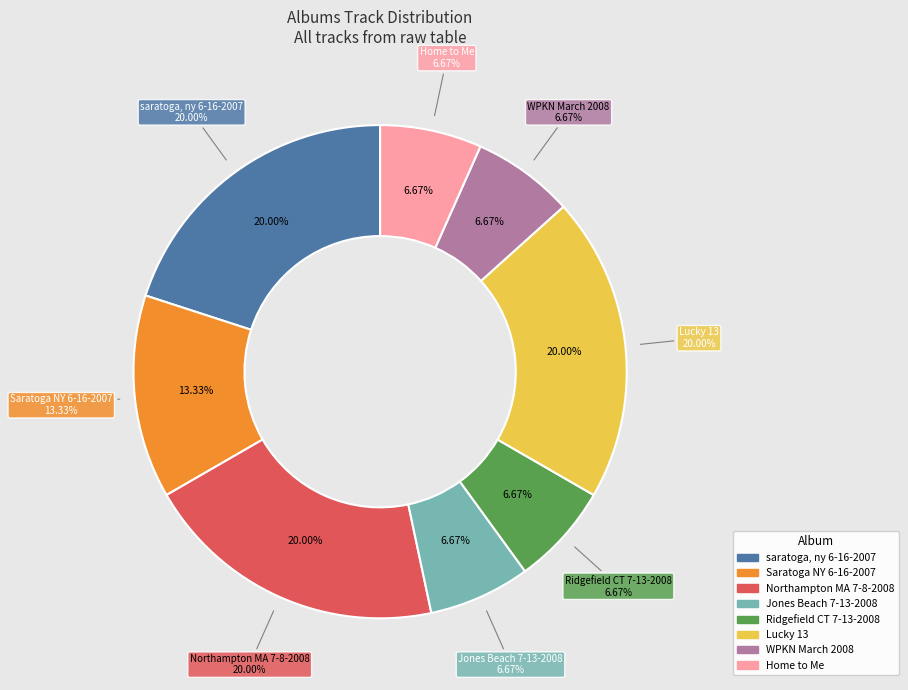

Rank the categories by value from highest to lowest.

saratoga, ny 6-16-2007, Northampton MA 7-8-2008, Lucky 13, Saratoga NY 6-16-2007, Jones Beach 7-13-2008, Ridgefield CT 7-13-2008, WPKN March 2008, Home to Me